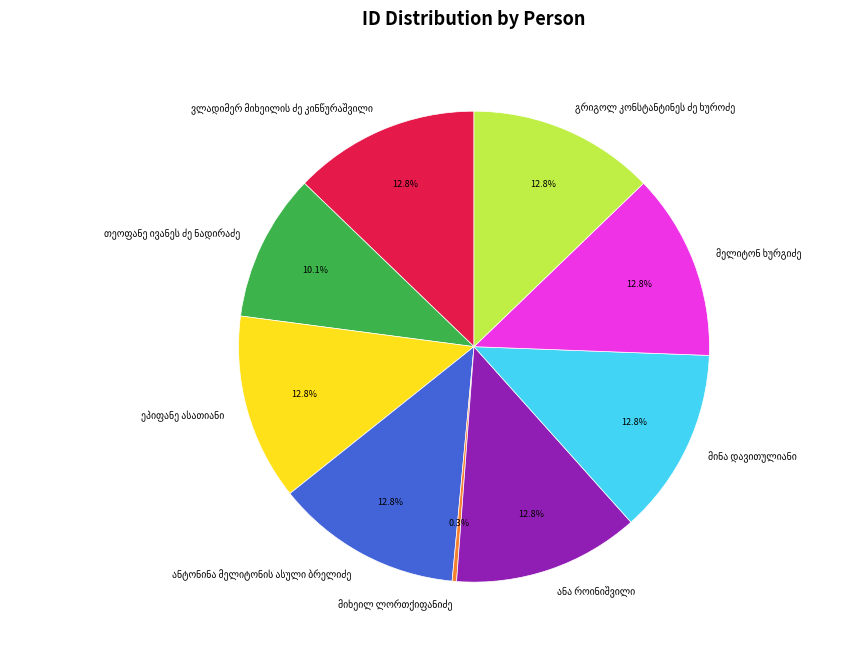

Does any single category account for the majority?

No